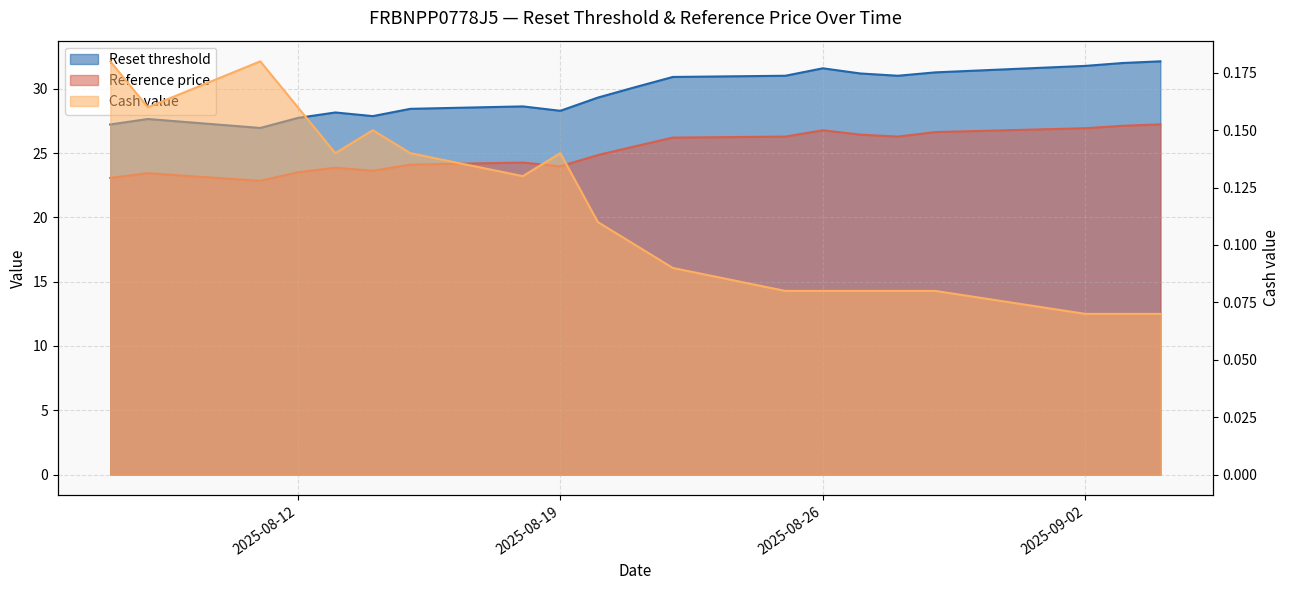

What is the total value across all series at 2025-08-21?

55.8